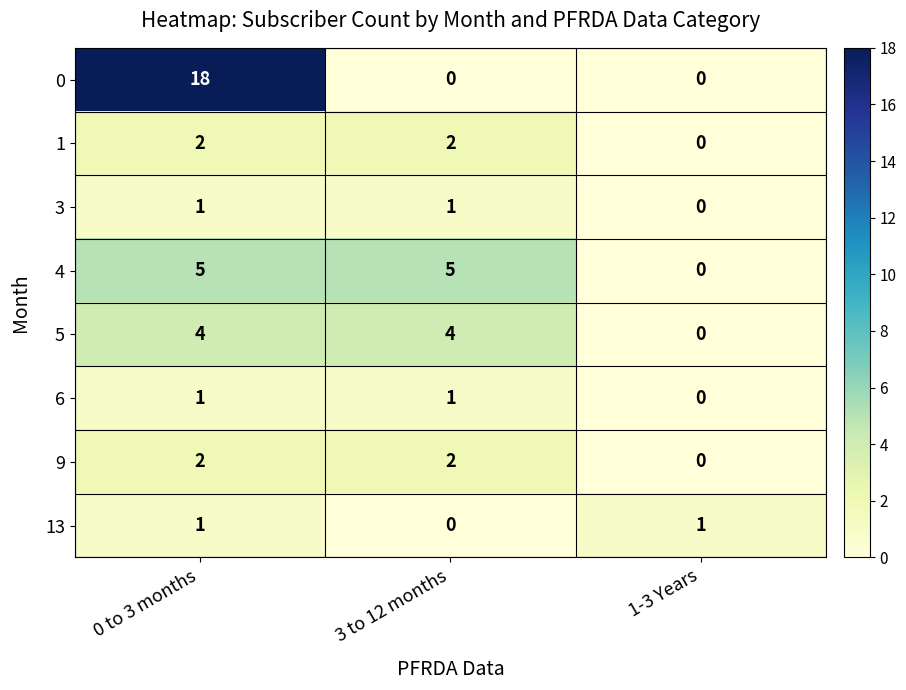

The value of 9 at 1-3 Years is -1. True or false?

False